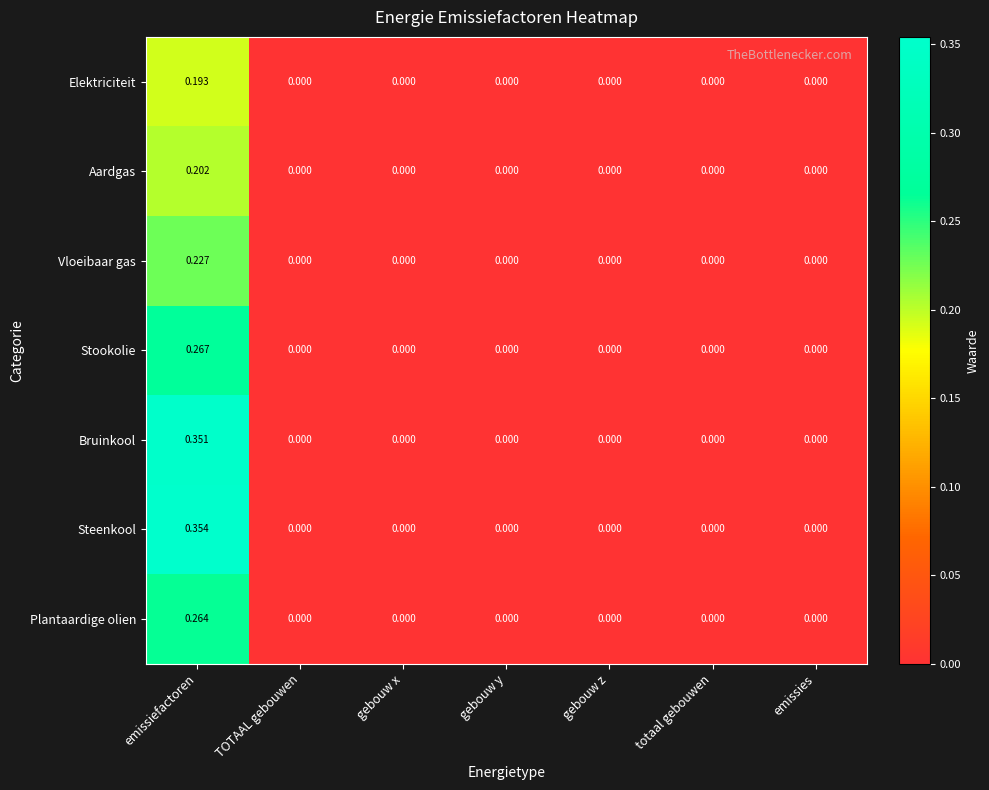

Which series has the widest spread of values?

Steenkool